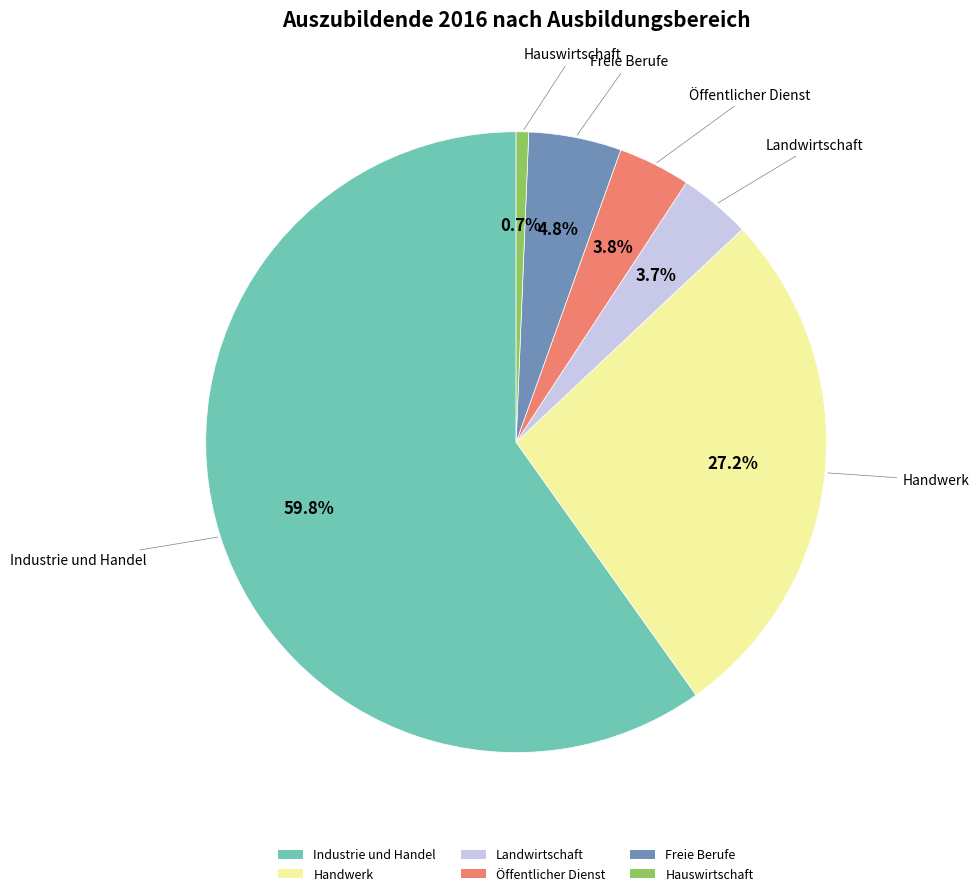

What percentage is the Industrie und Handel slice, to the nearest percent?

60%